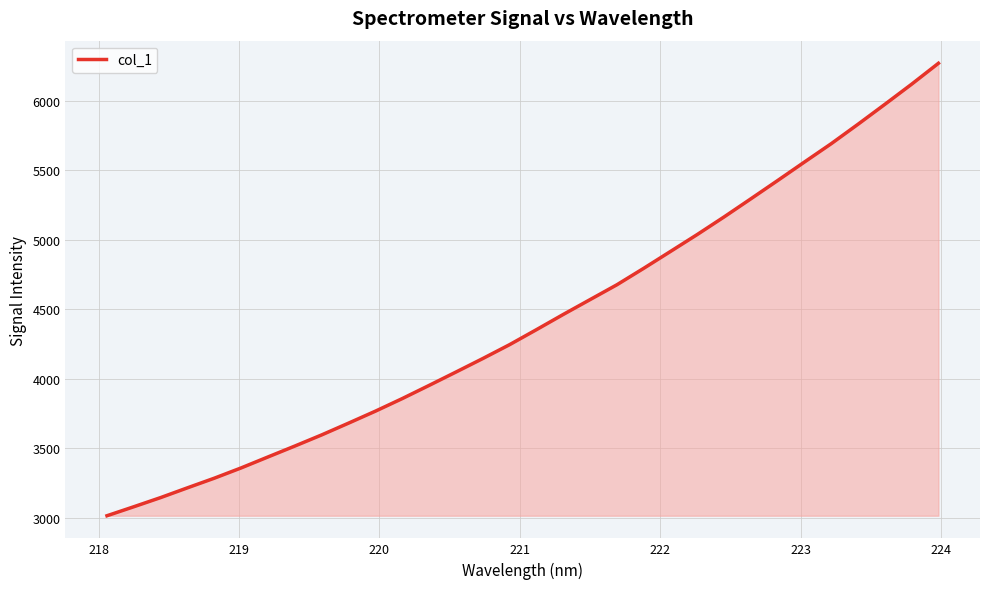

What is the smallest value displayed?

3013.3